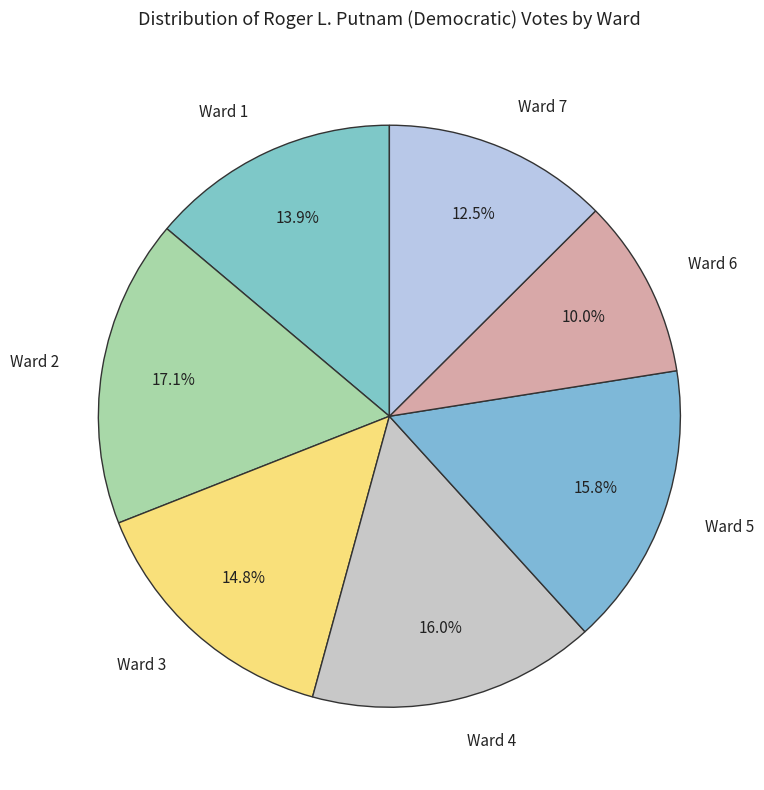

The Ward 5 slice represents 23% of the pie. True or false?

False